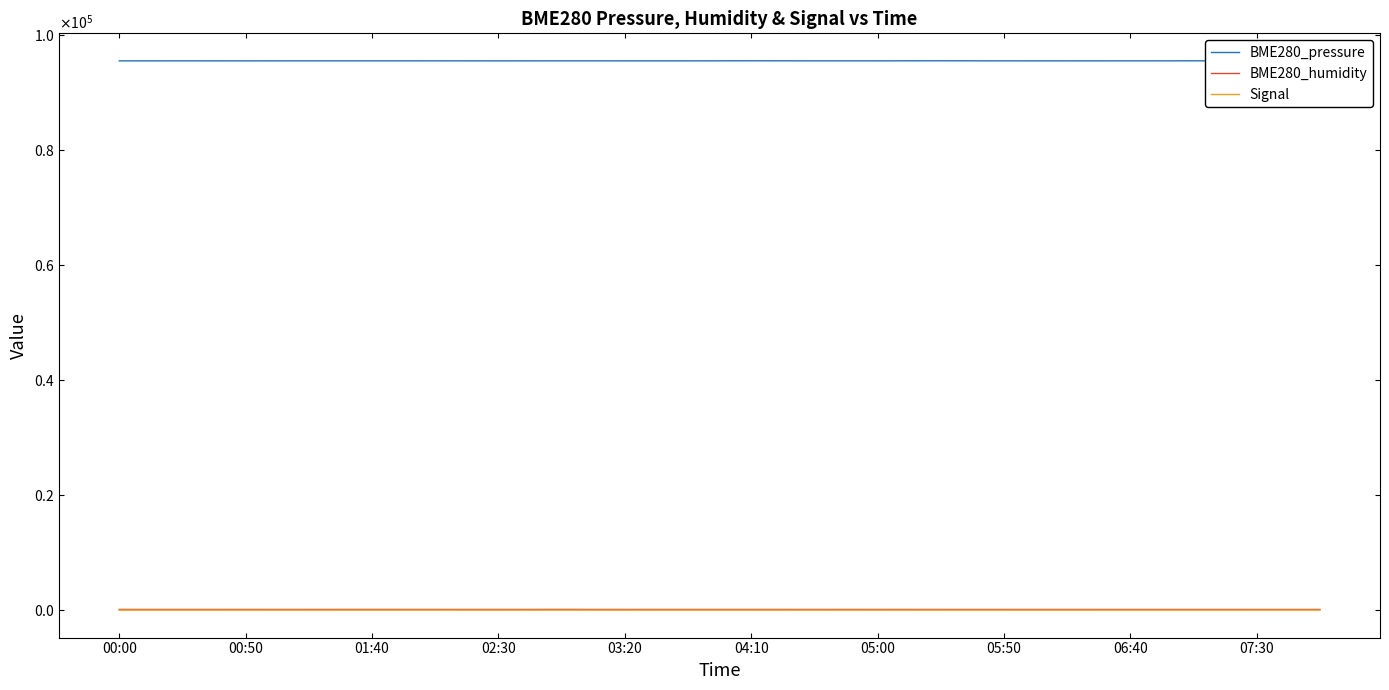

What is the average value of the BME280_pressure series?

95420.8